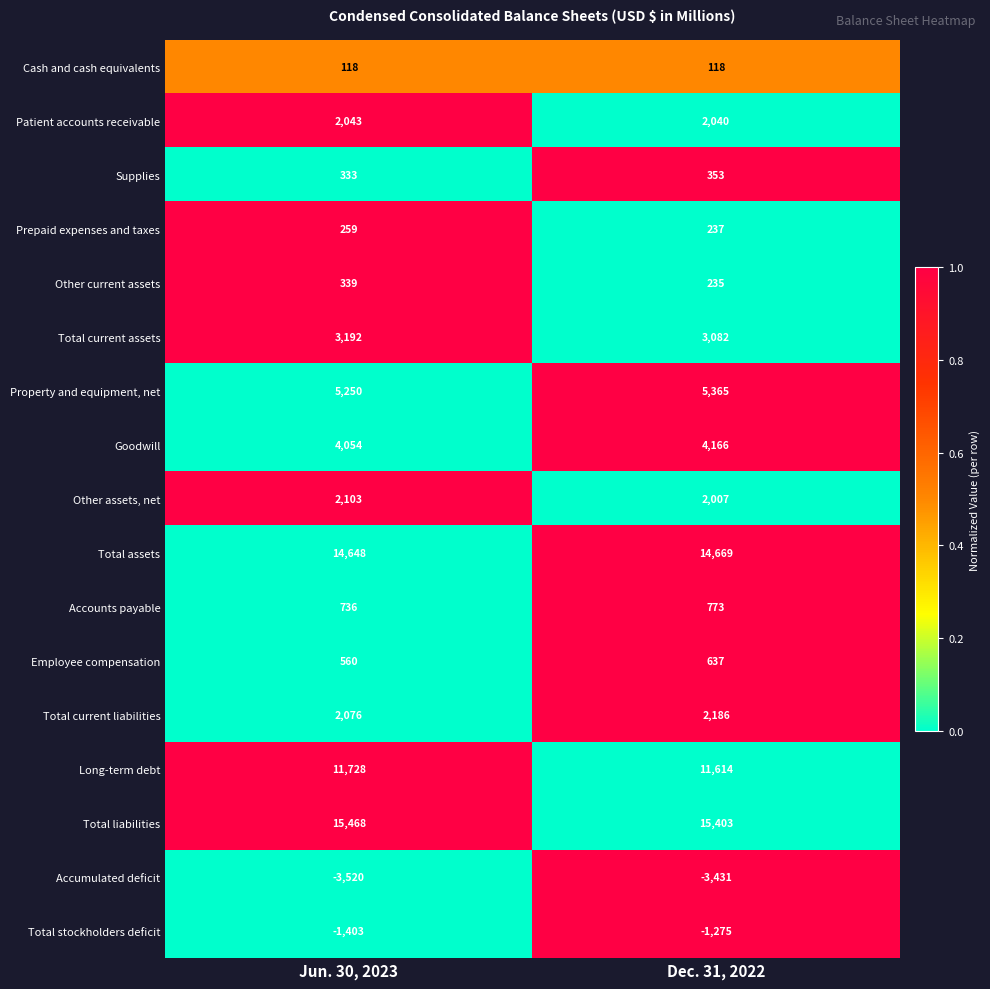

At which label is Goodwill closest to 4110?

Jun. 30, 2023